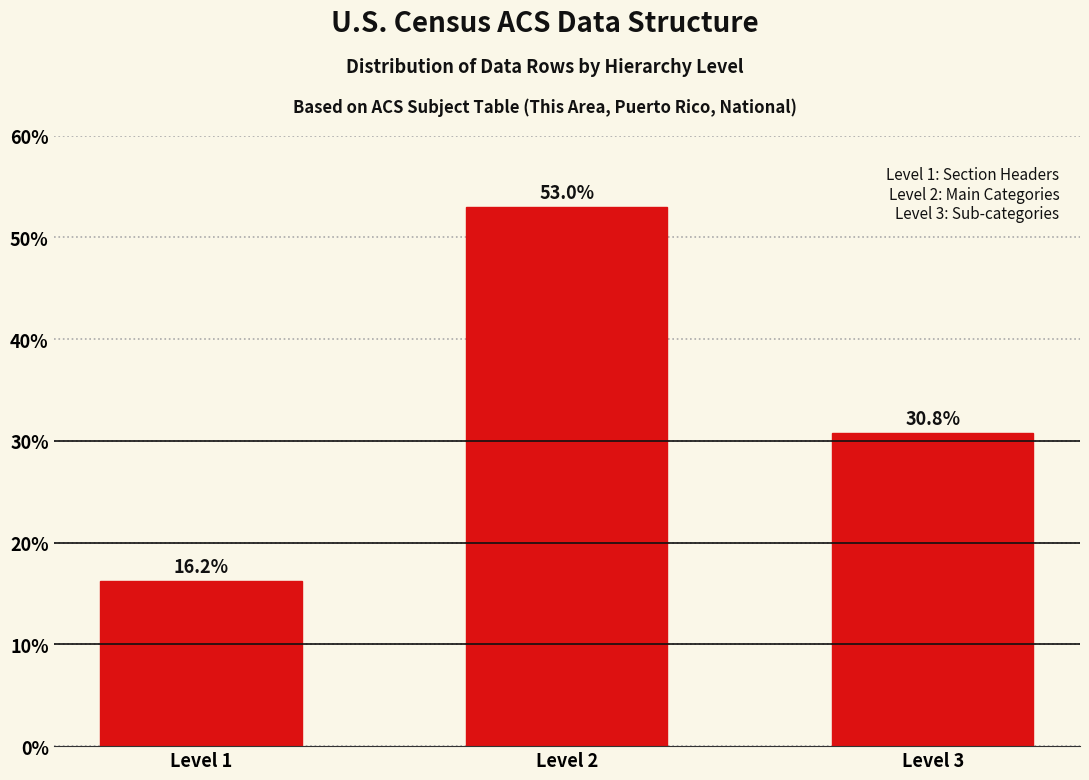

Reading left to right, list all the values displayed in this chart.

16.2	53.0	30.8